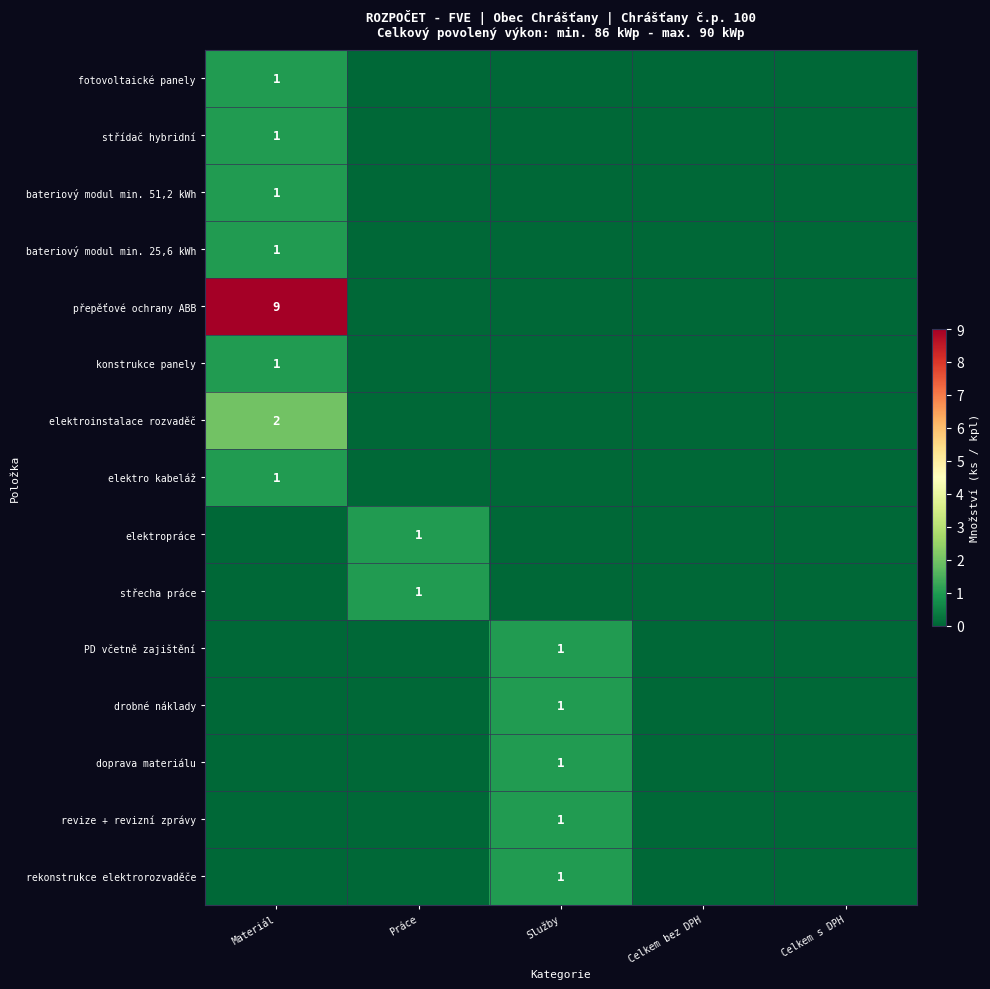

The střecha práce series shows 1 at Práce. True or false?

True